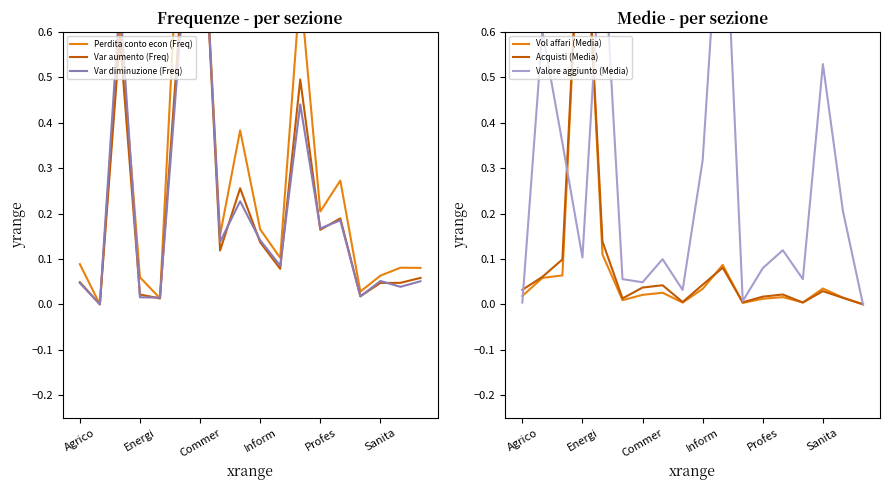

What is the total value across all series at 13?

0.8